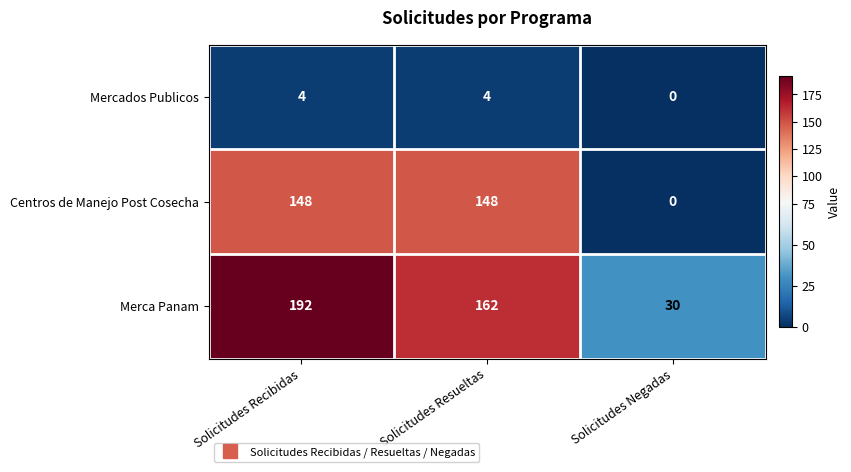

What is the difference between the second highest and minimum values in the Merca Panam series?

132